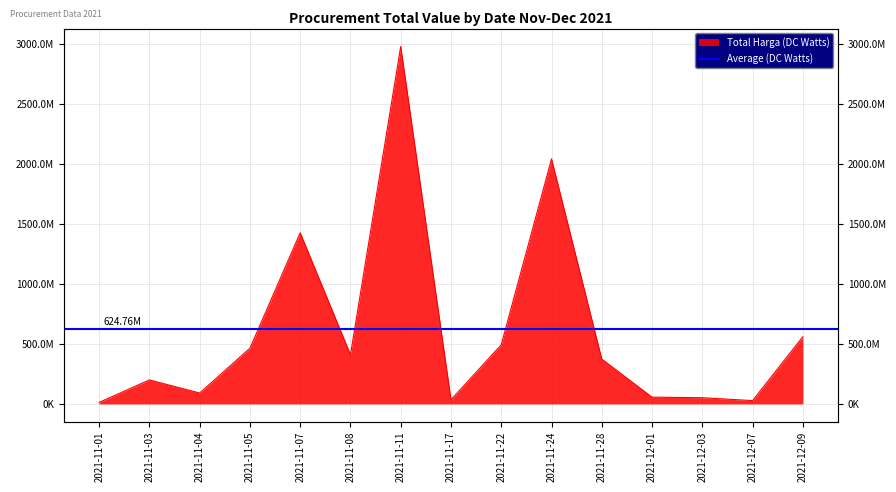

List the labels in order of value, smallest first.

2021-11-01, 2021-12-07, 2021-11-17, 2021-12-03, 2021-12-01, 2021-11-04, 2021-11-03, 2021-11-28, 2021-11-08, 2021-11-05, 2021-11-22, 2021-12-09, 2021-11-07, 2021-11-24, 2021-11-11